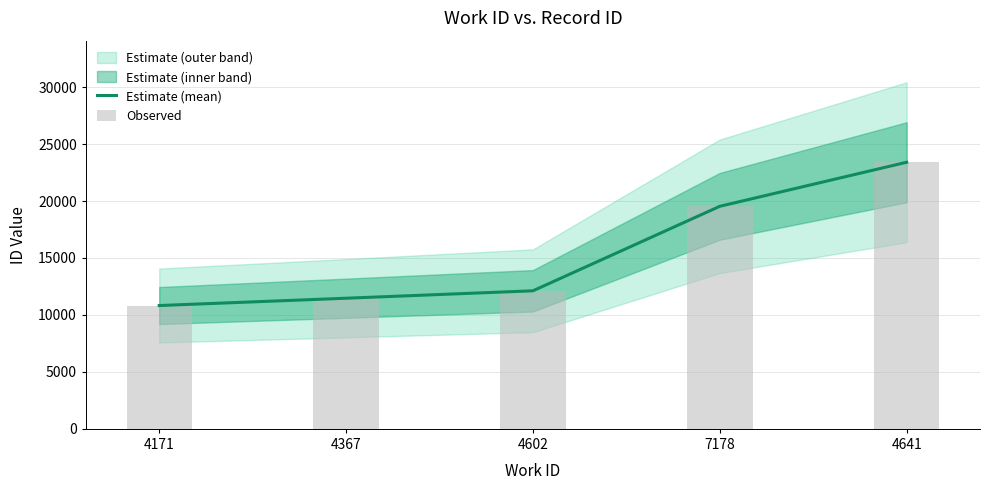

Reading left to right, extract all data points from this chart.

Estimate (mean): 10825	11467	12119	19536	23403
Observed: 10825	11467	12119	19536	23403